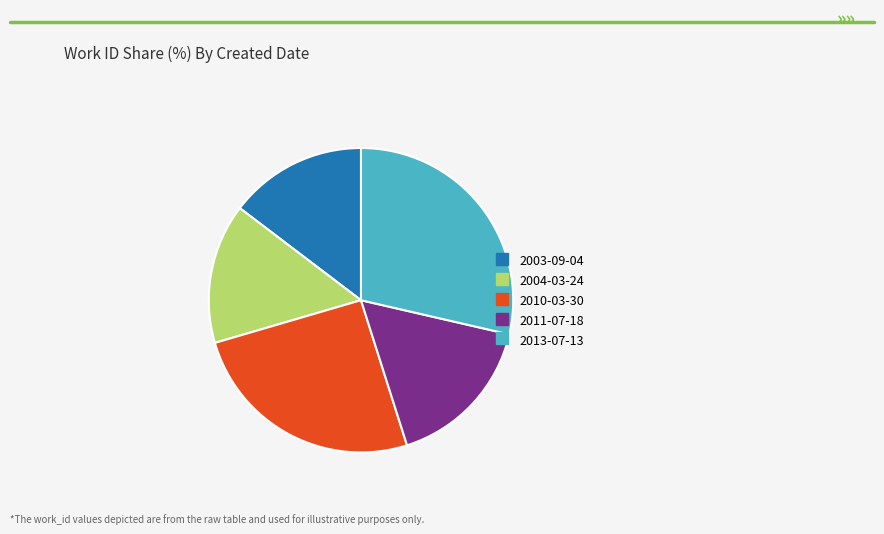

Is there any slice that represents more than half of the pie?

No